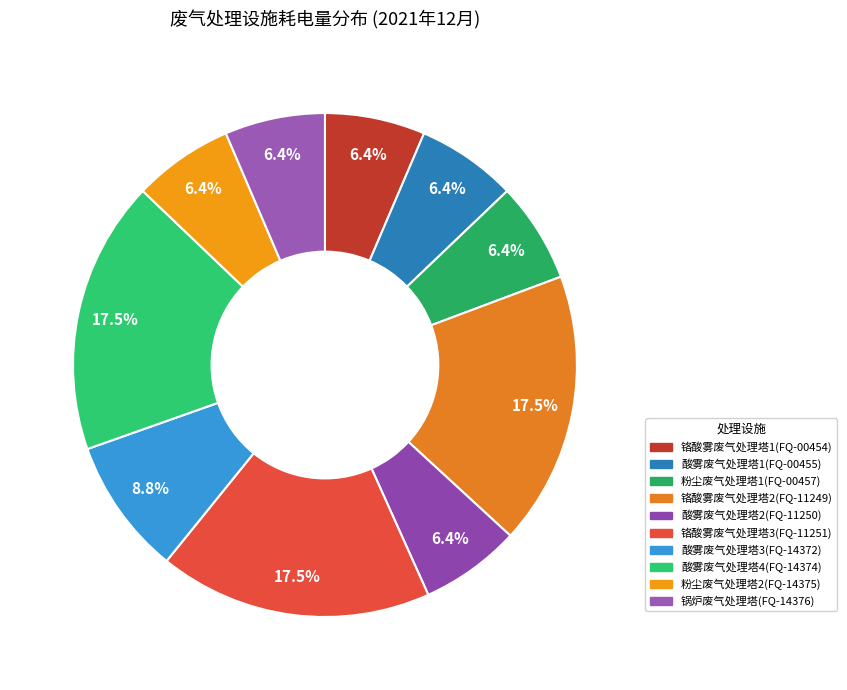

To the nearest percent, what percentage of the pie is 酸雾废气处理塔3(FQ-14372)?

9%